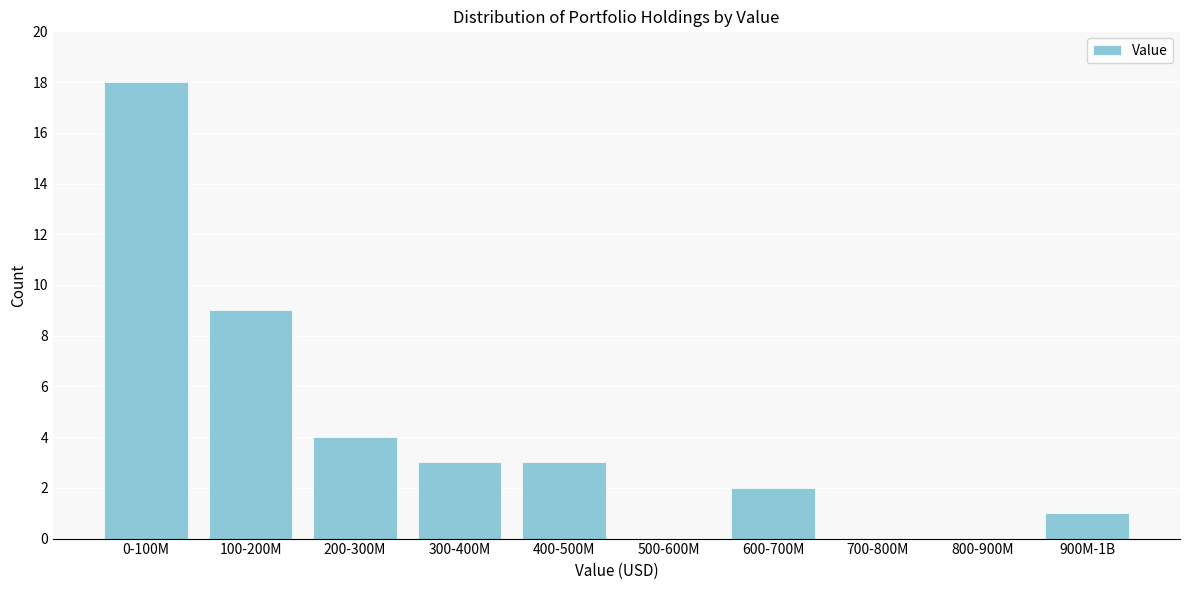

Reading left to right, extract all data points from this chart.

0-100M=18	100-200M=9	200-300M=4	300-400M=3	400-500M=3	500-600M=0	600-700M=2	700-800M=0	800-900M=0	900M-1B=1